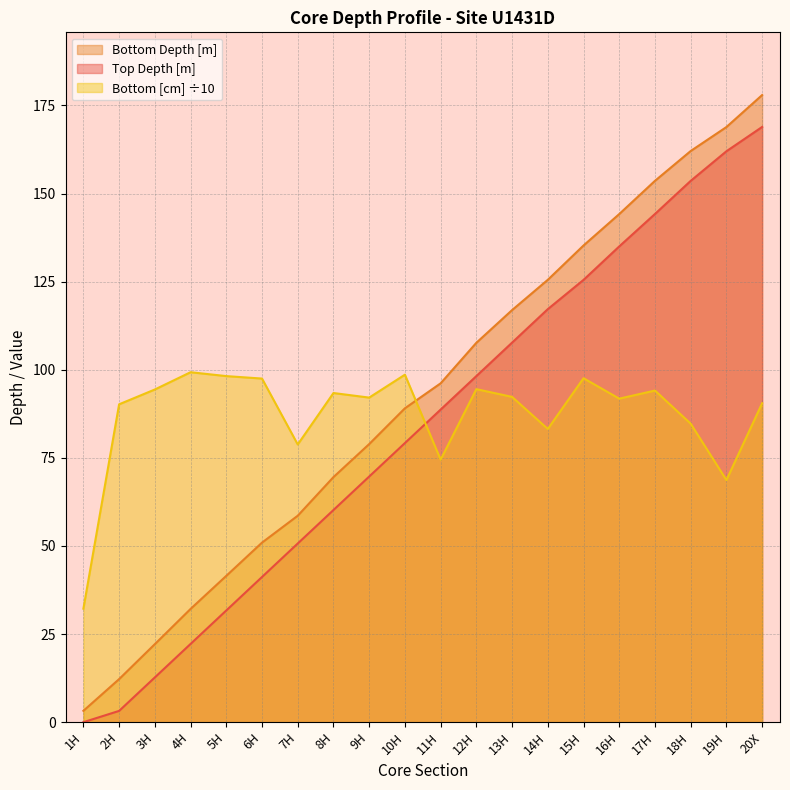

How many interior local peaks does the Bottom [cm] series have?

6